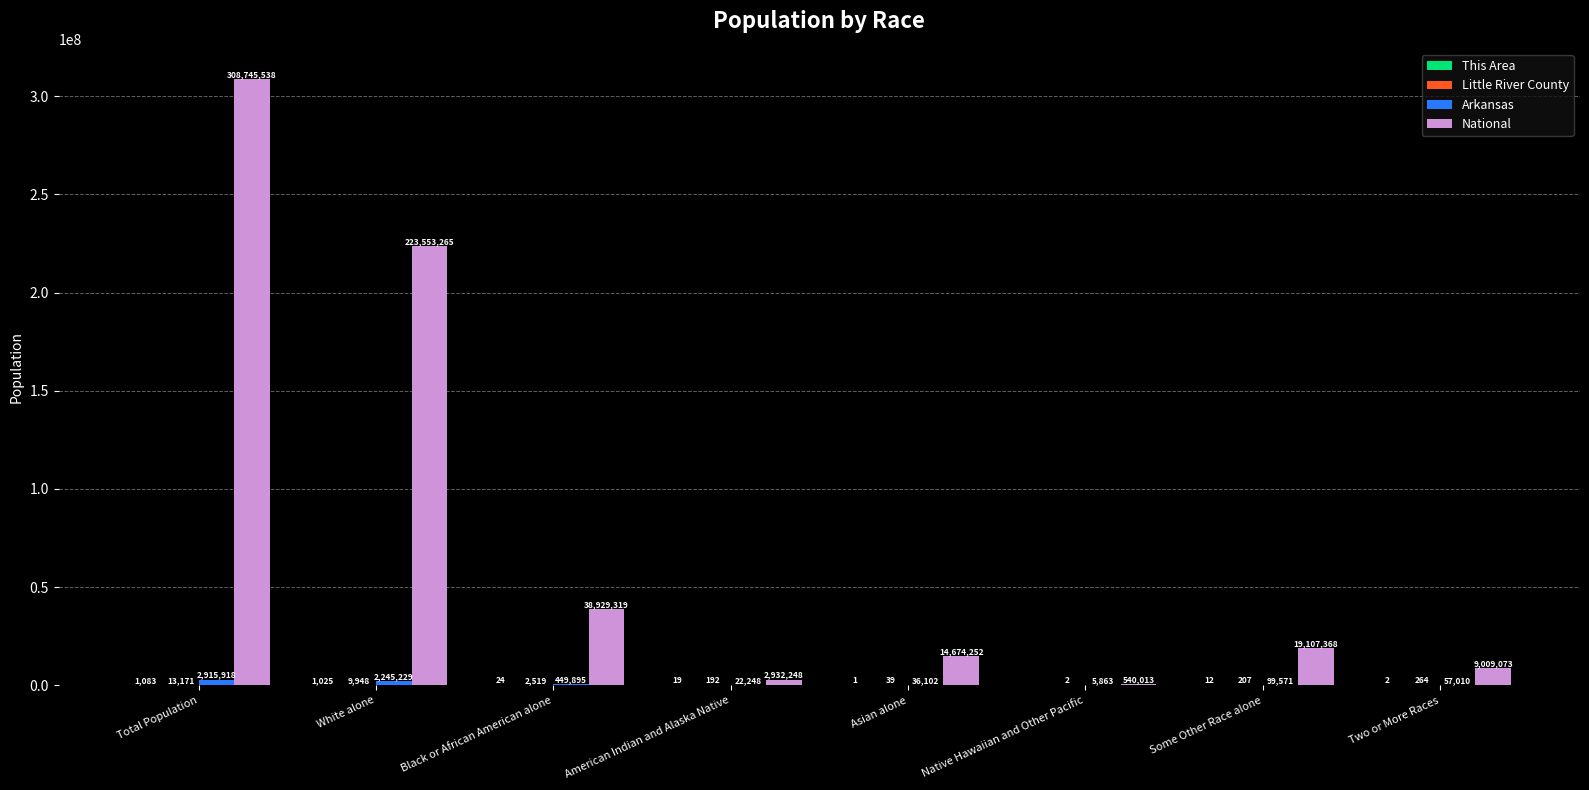

The National series shows 6925415 at Some Other Race alone. True or false?

False